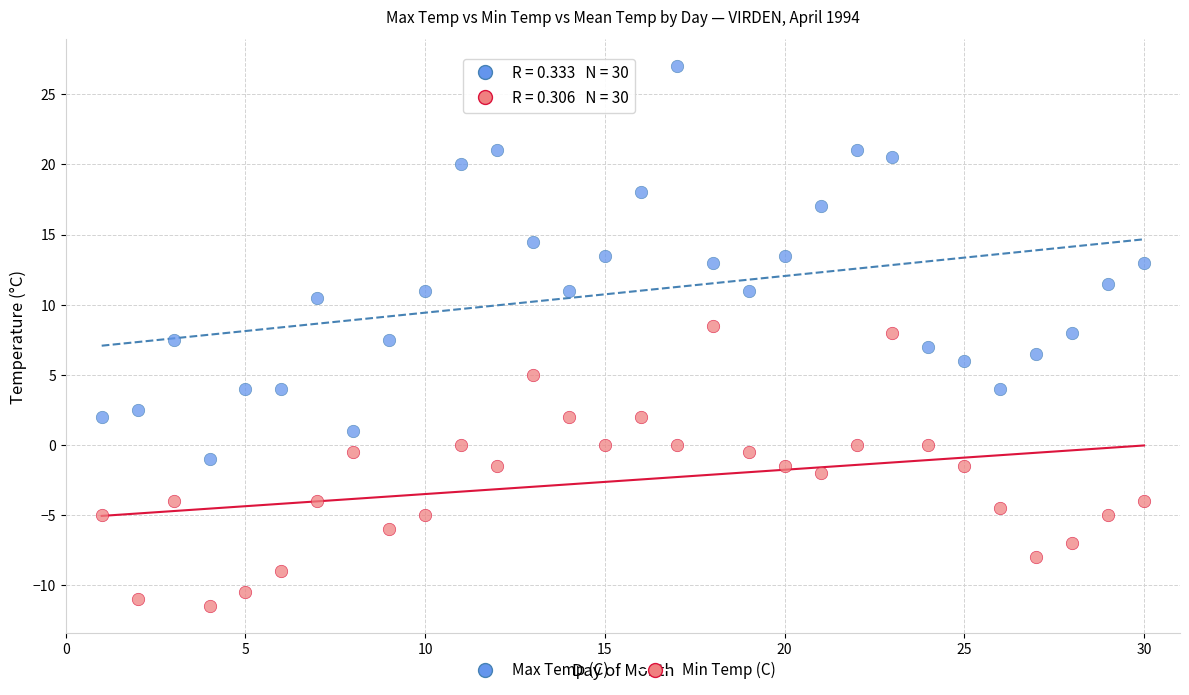

Across all data points, what is the range of Y values (max minus min)?

38.5